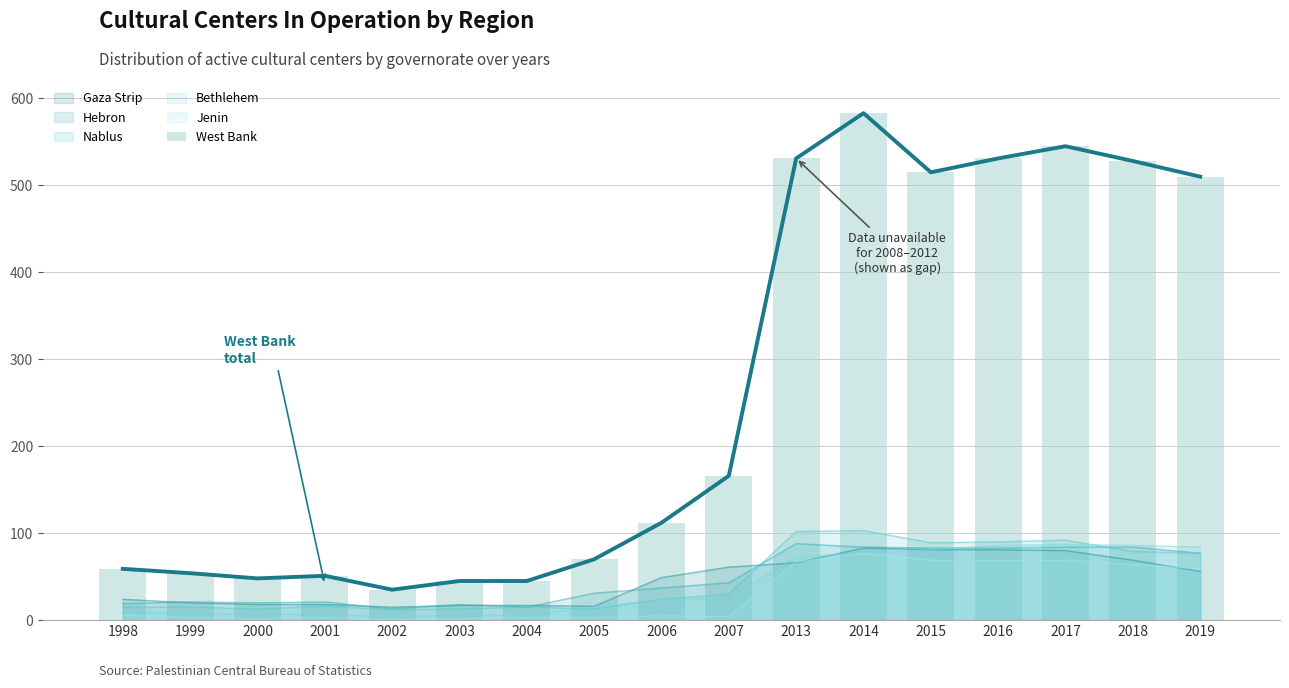

What is the sum of all values?

4428